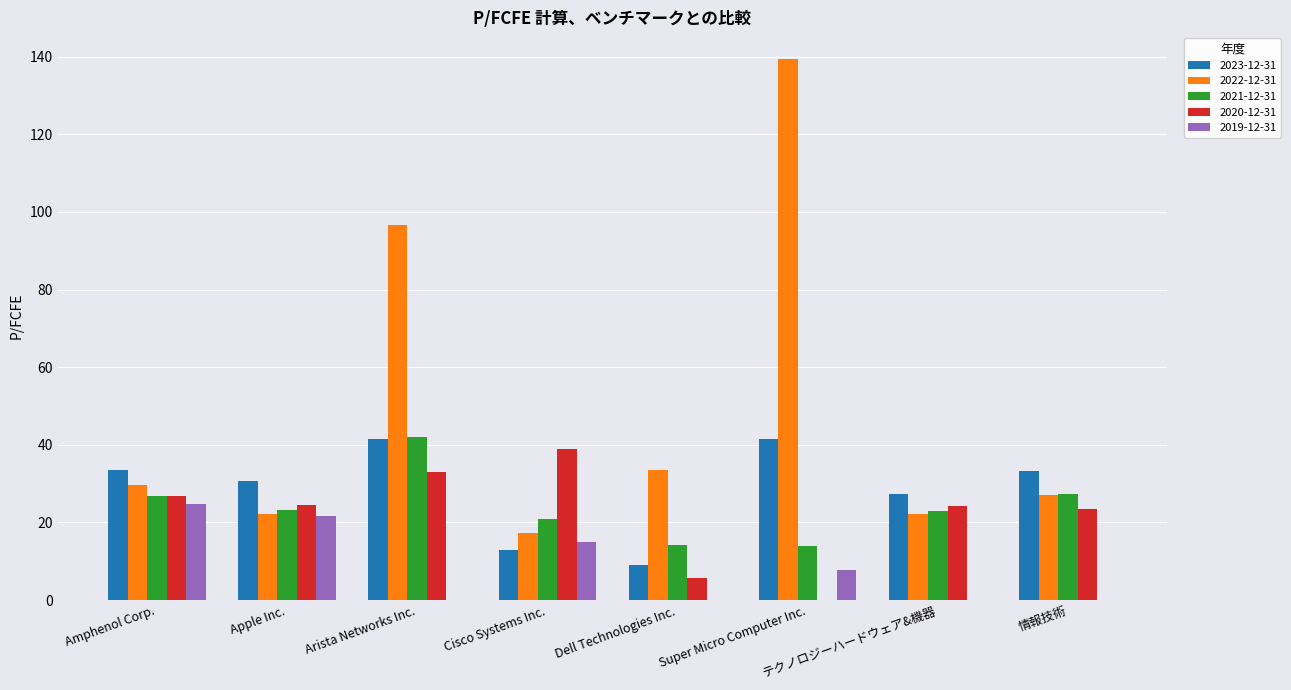

Which series has the largest total across all categories?

2022-12-31